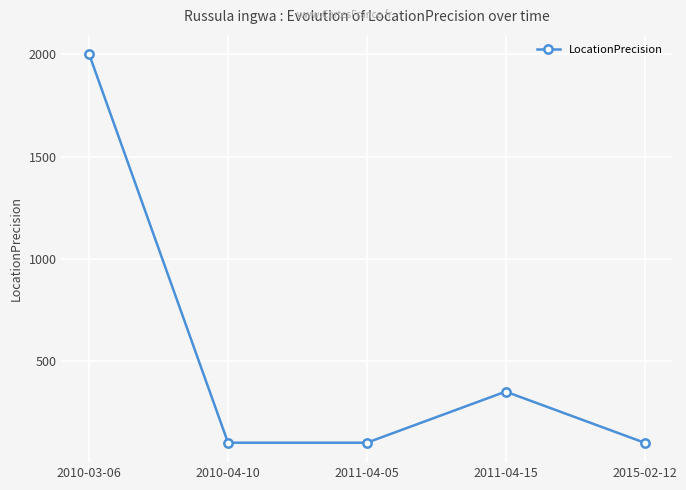

How many values are between 100 and 350?

4